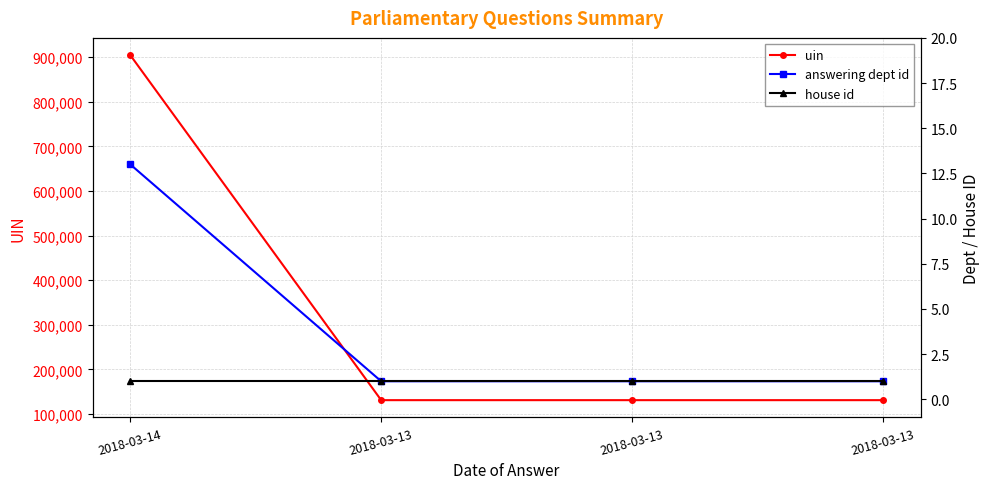

At 2018-03-13, list the series in order from largest to smallest.

uin, answering dept id, house id